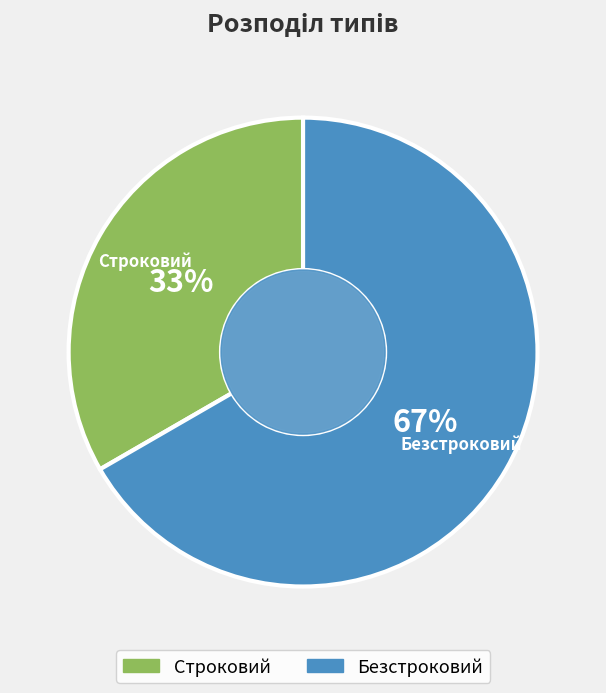

Combined, do Безстроковий and Строковий account for over 50%?

Yes